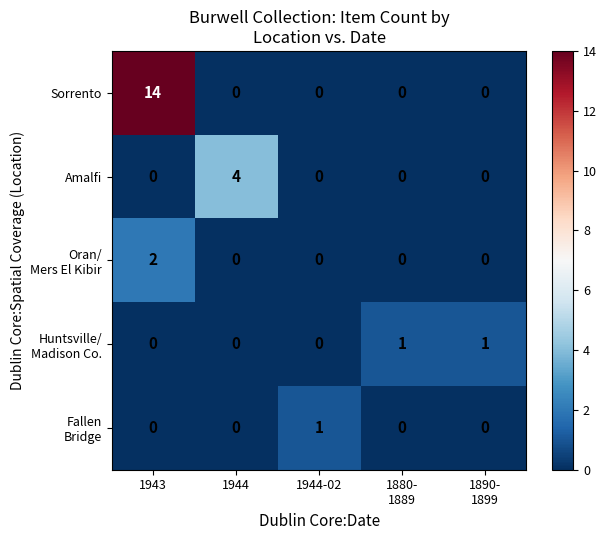

At which label does Sorrento reach its peak?

1943